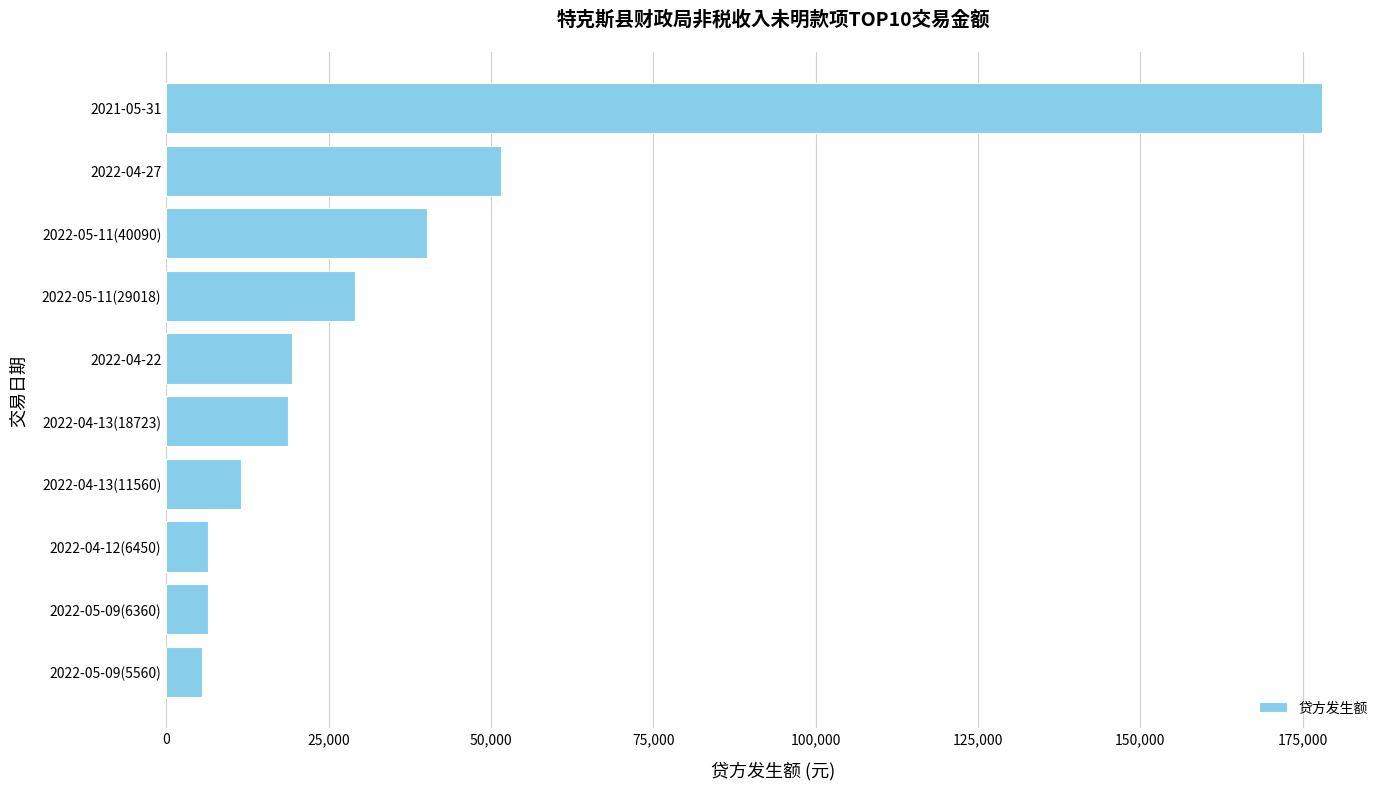

Which has a higher value, 2021-05-31 or 2022-04-13(11560)?

2021-05-31